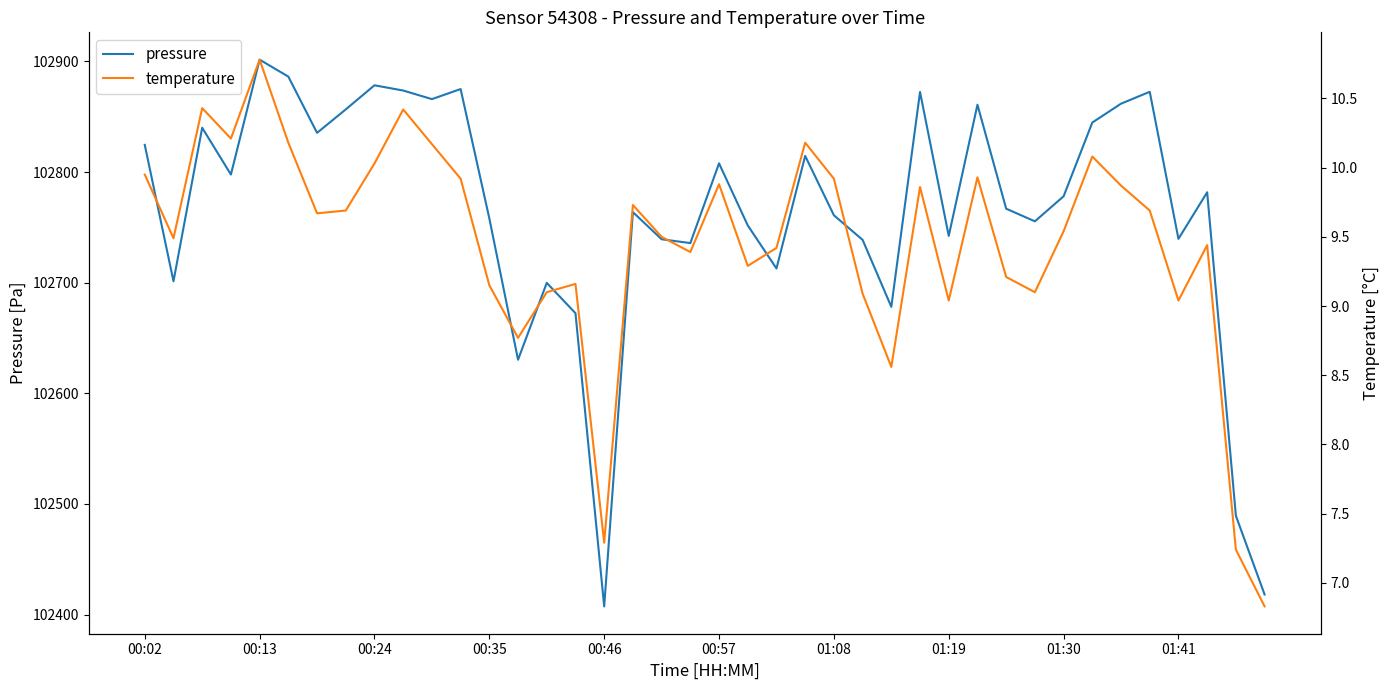

How many interior local peaks does the pressure series have?

12